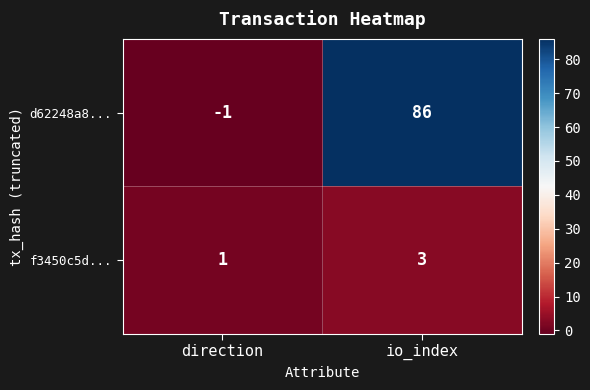

The value of f3450c5d... at direction is 0. True or false?

False